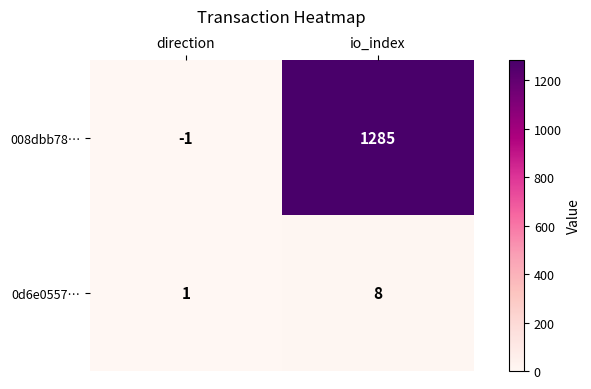

At direction, list the series in order from largest to smallest.

0d6e0557…, 008dbb78…